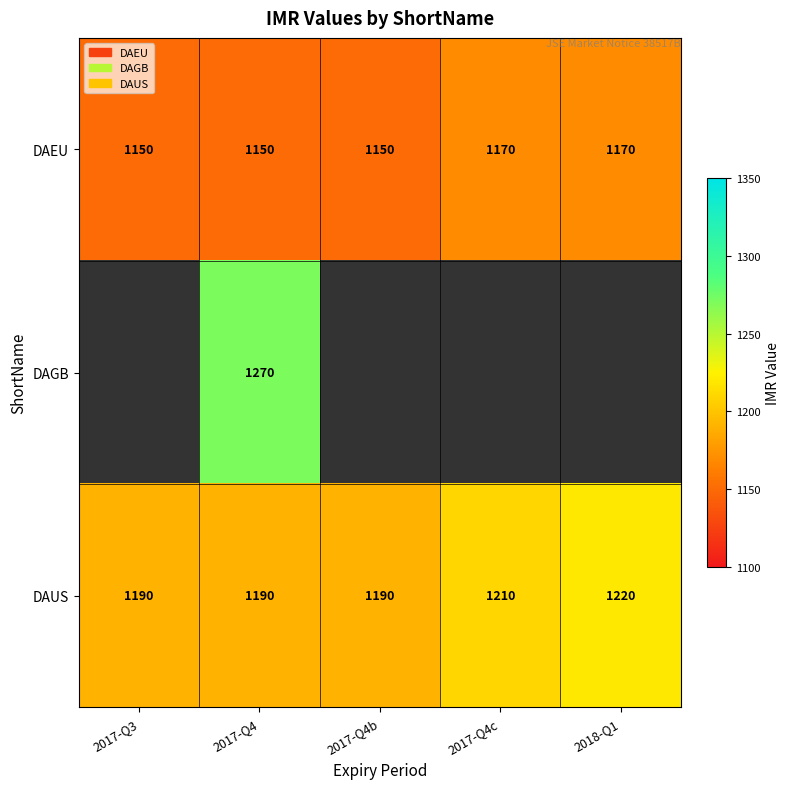

How many values in the DAEU series exceed 1150?

2